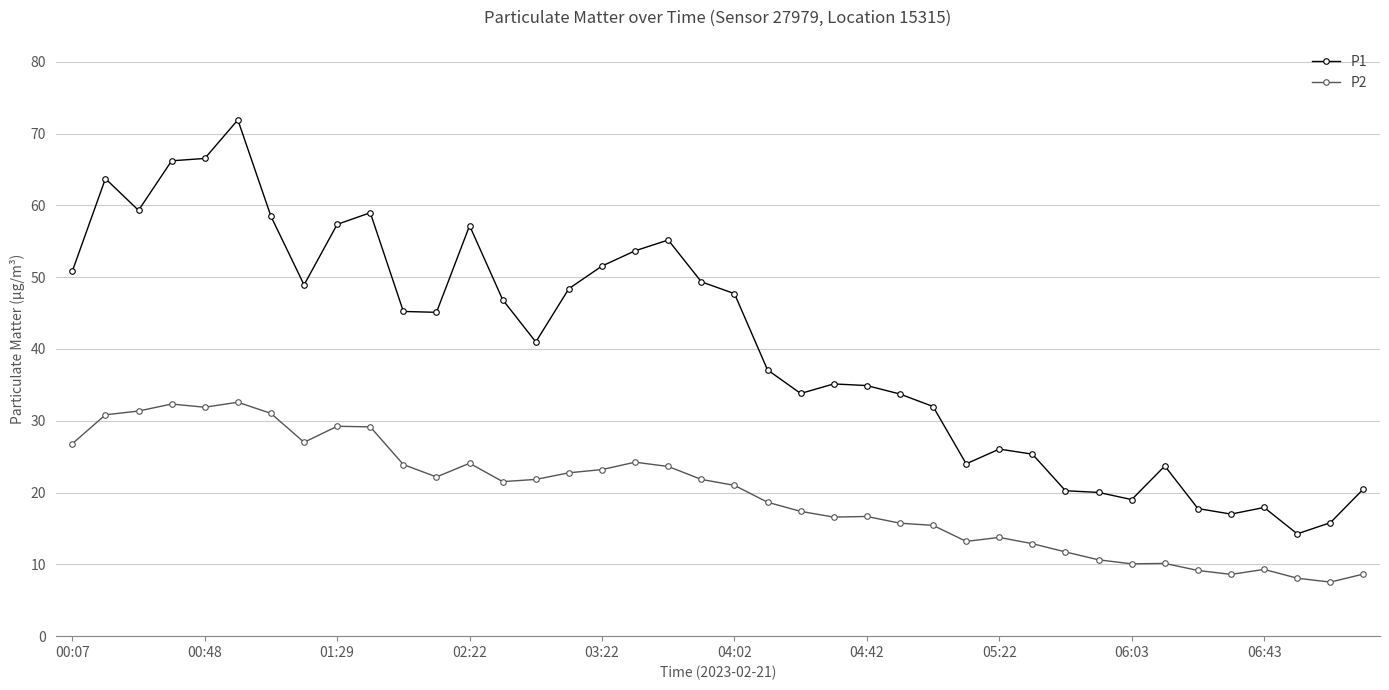

What is the value of the P1 point at the 28th from the left?

24.0